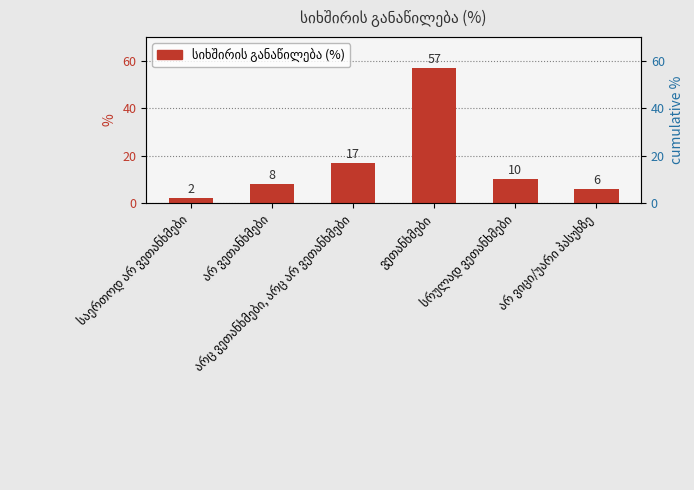

Between სრულად ვეთანხმები and არ ვიცი/უარი პასუხზე, which is larger?

სრულად ვეთანხმები